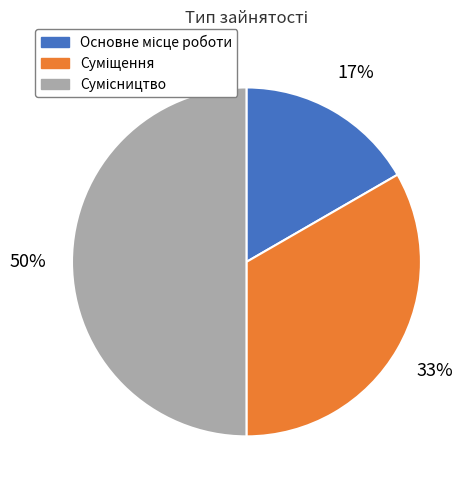

To the nearest percent, what is the average slice percentage?

33%